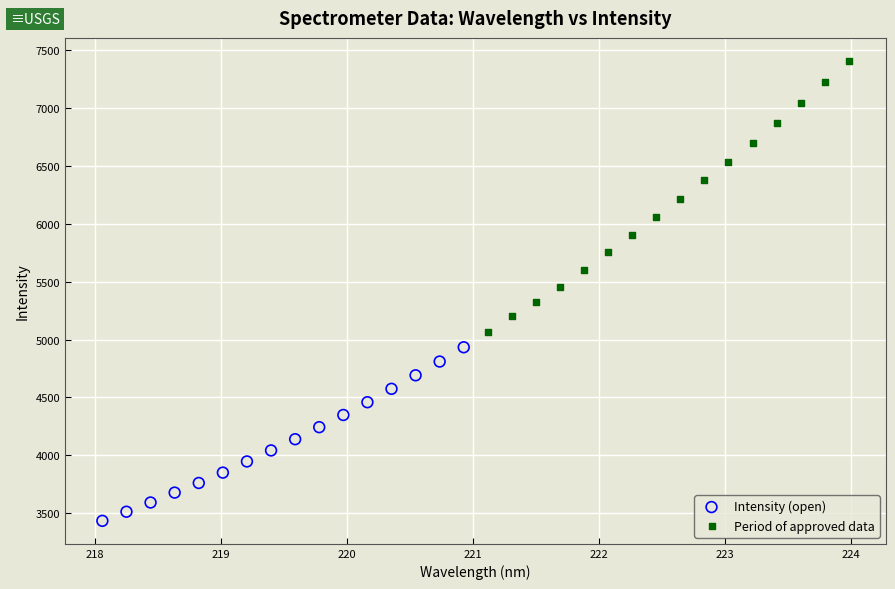

Which series has the largest Y range (max minus min)?

Period of approved data